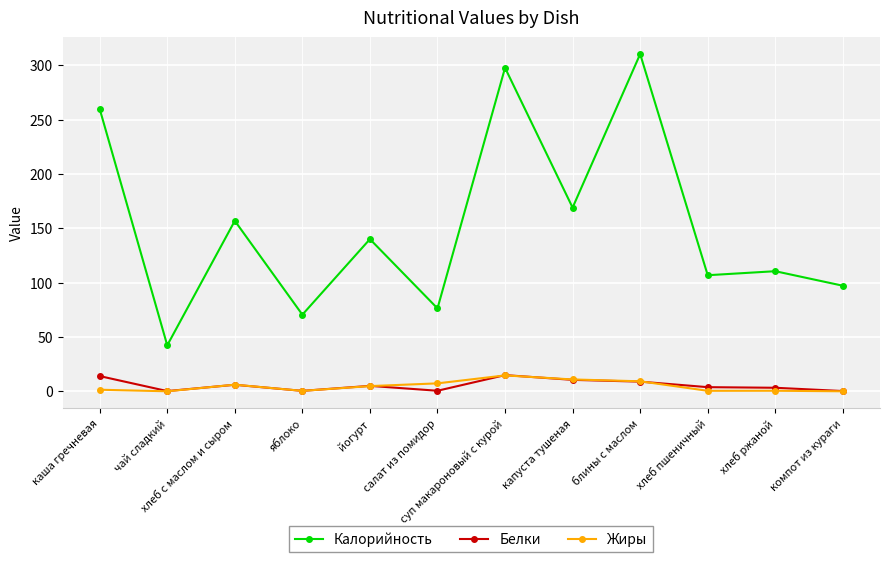

What is the greatest value displayed?

310.3